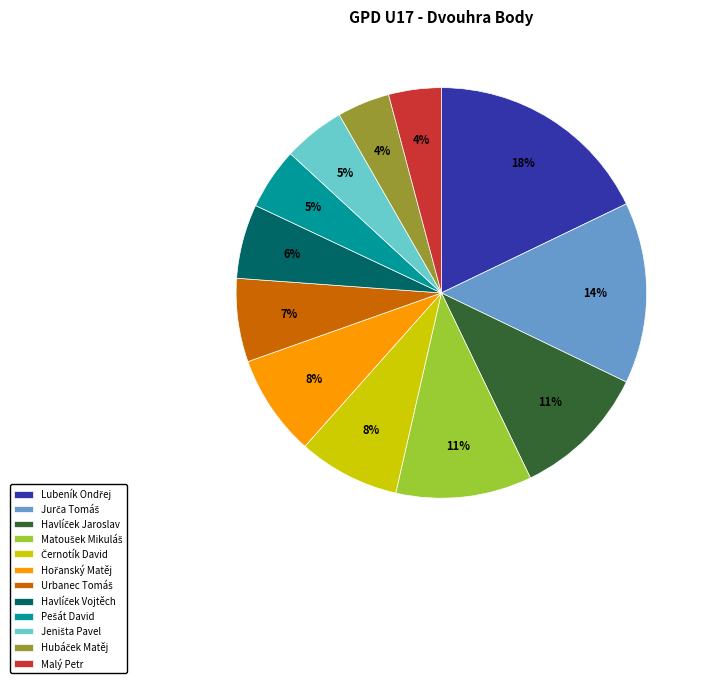

The Malý Petr slice represents 4% of the pie. True or false?

True